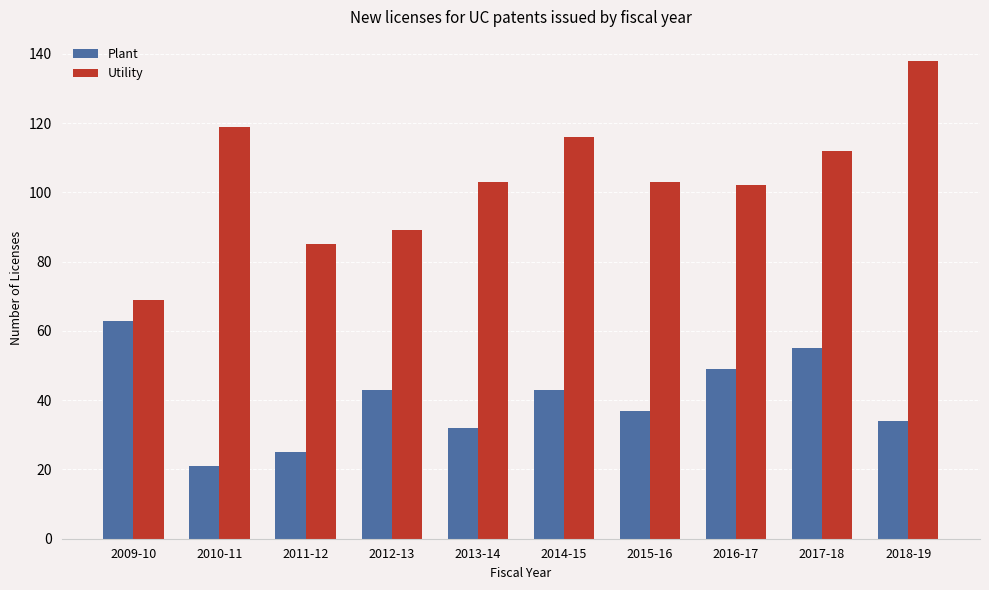

What is the label of the 9th bar from the right?

2010-11